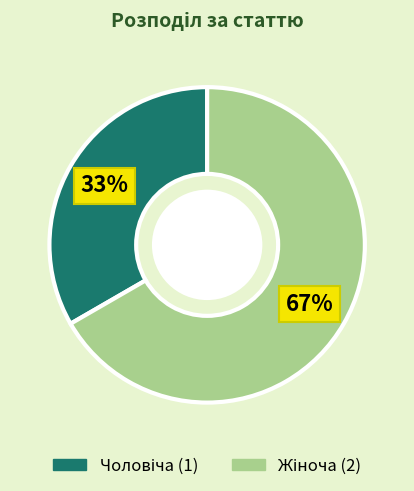

To the nearest percent, what portion does Чоловіча represent?

33%